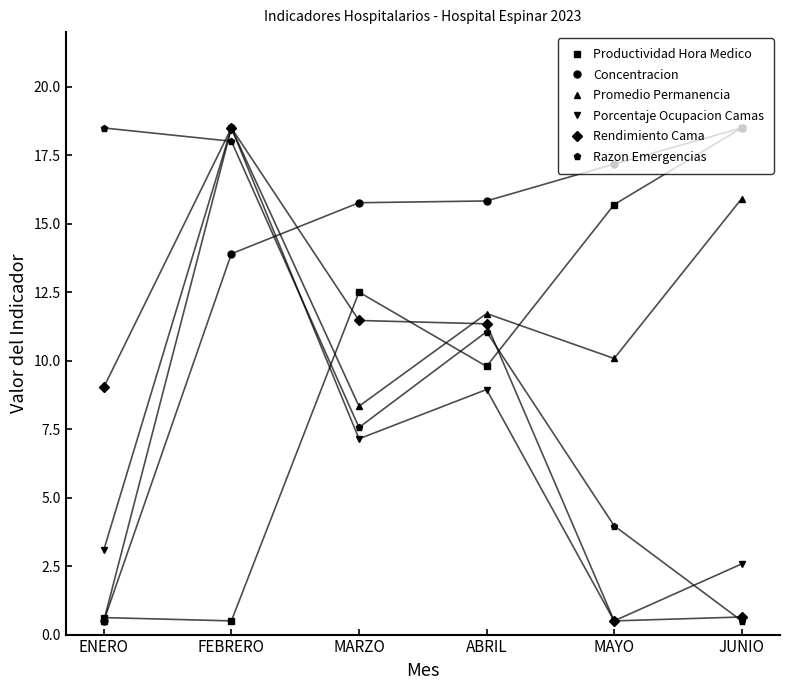

Reading left to right, transcribe all the data shown in this chart.

Productividad Hora Medico: ENERO=0.6	FEBRERO=0.5	MARZO=12.5	ABRIL=9.8	MAYO=15.7	JUNIO=18.5
Concentracion: ENERO=0.5	FEBRERO=13.9	MARZO=15.8	ABRIL=15.8	MAYO=17.2	JUNIO=18.5
Promedio Permanencia: ENERO=0.5	FEBRERO=18.5	MARZO=8.3	ABRIL=11.7	MAYO=10.1	JUNIO=15.9
Porcentaje Ocupacion Camas: ENERO=3.1	FEBRERO=18.5	MARZO=7.1	ABRIL=8.9	MAYO=0.5	JUNIO=2.6
Rendimiento Cama: ENERO=9.0	FEBRERO=18.5	MARZO=11.5	ABRIL=11.3	MAYO=0.5	JUNIO=0.6
Razon Emergencias: ENERO=18.5	FEBRERO=18.0	MARZO=7.6	ABRIL=11.1	MAYO=4.0	JUNIO=0.5